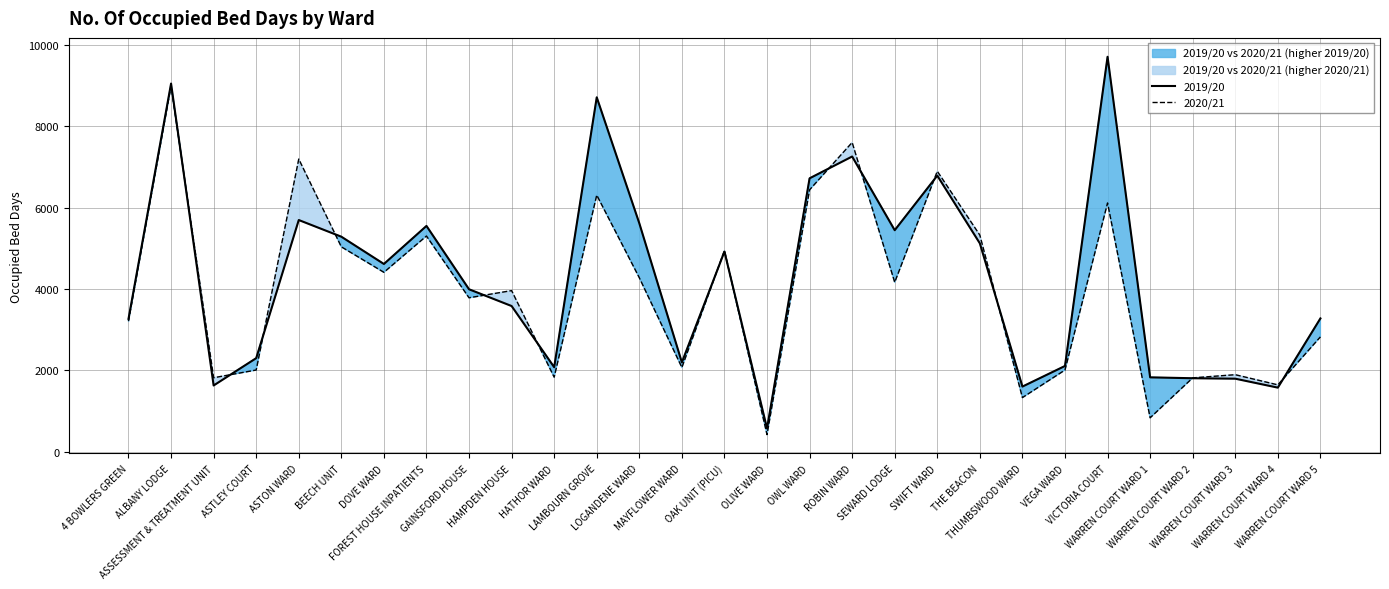

How many interior local valleys does the 2020/21 series have?

10